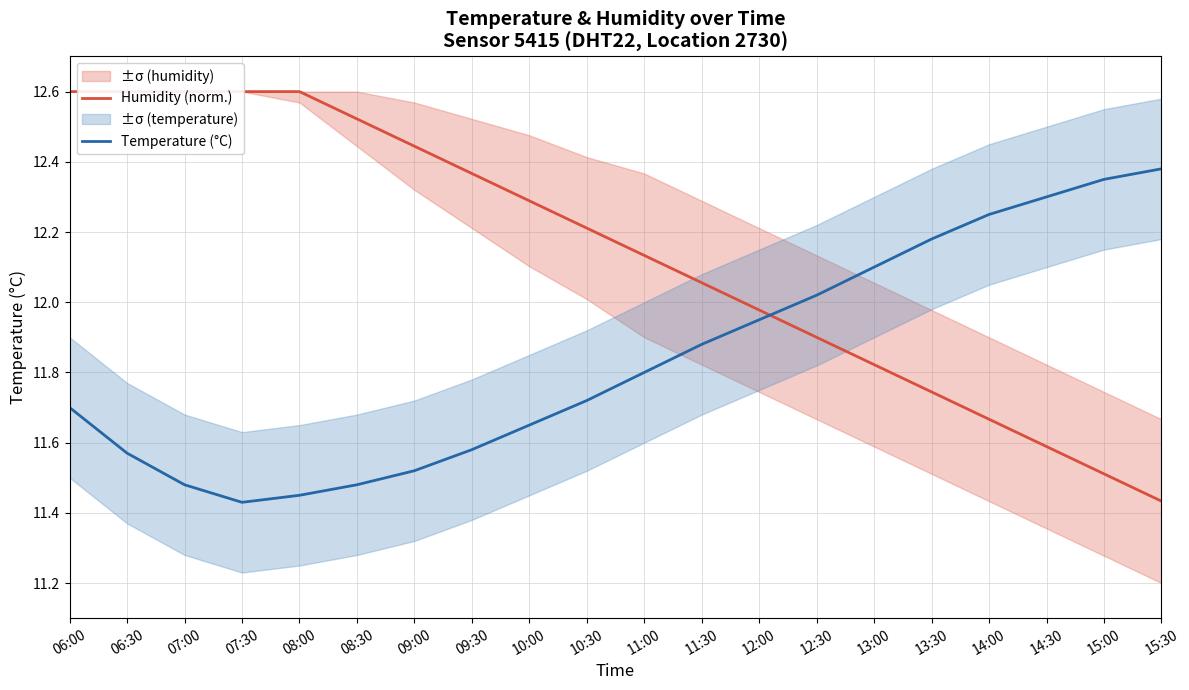

What is the difference between the highest and lowest values at 11:30?

0.2